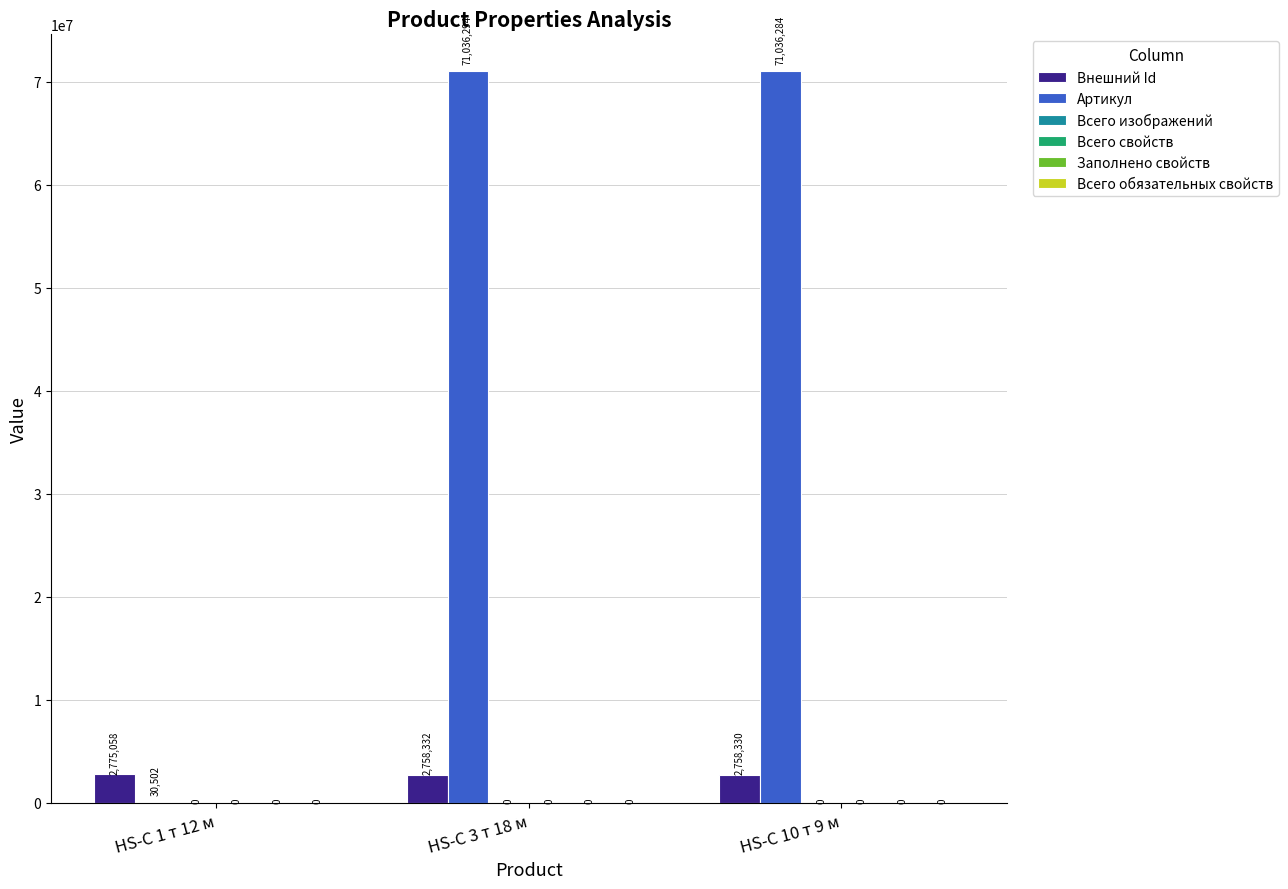

How many groups of bars are there?

3